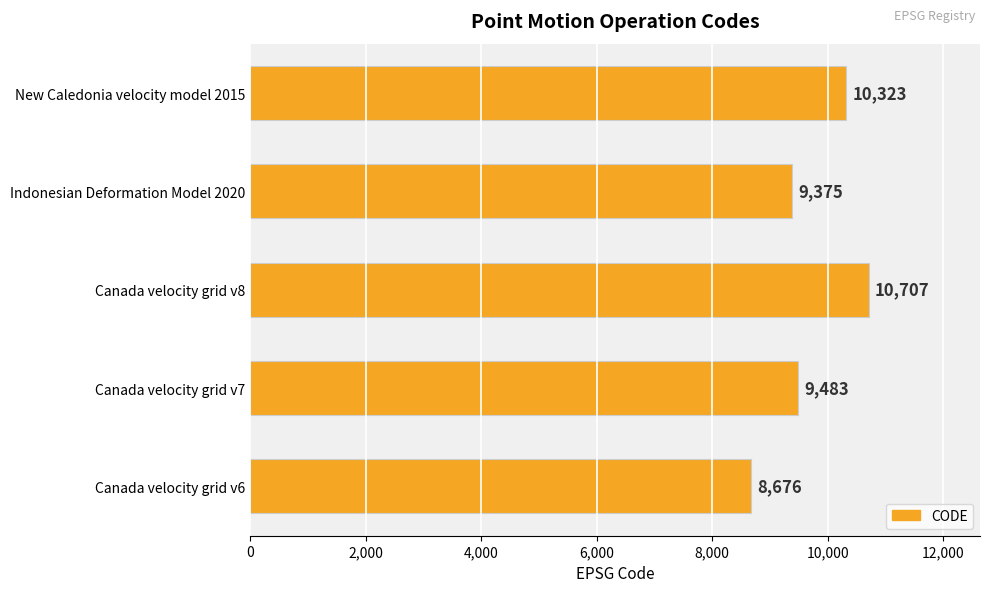

What is the change in value from Canada velocity grid v6 to Canada velocity grid v7?

+807